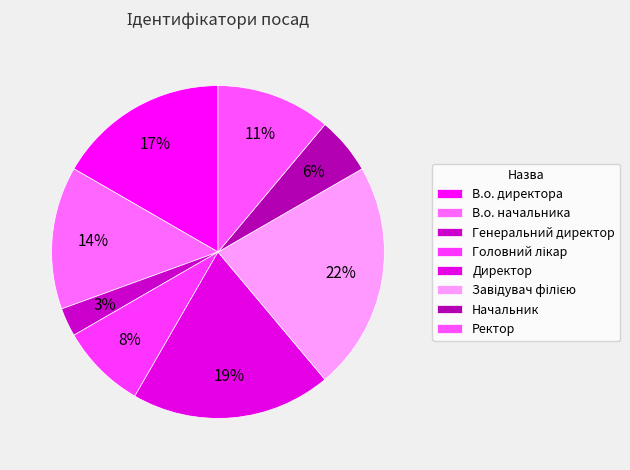

Does Завідувач філією account for over 50% of the chart?

No